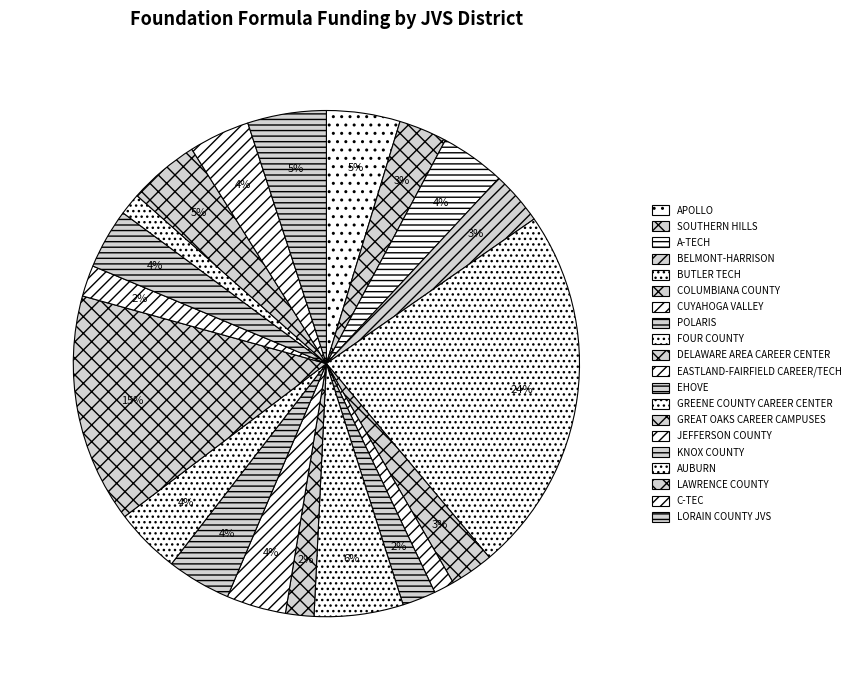

True or false: KNOX COUNTY accounts for 4% of the total.

True